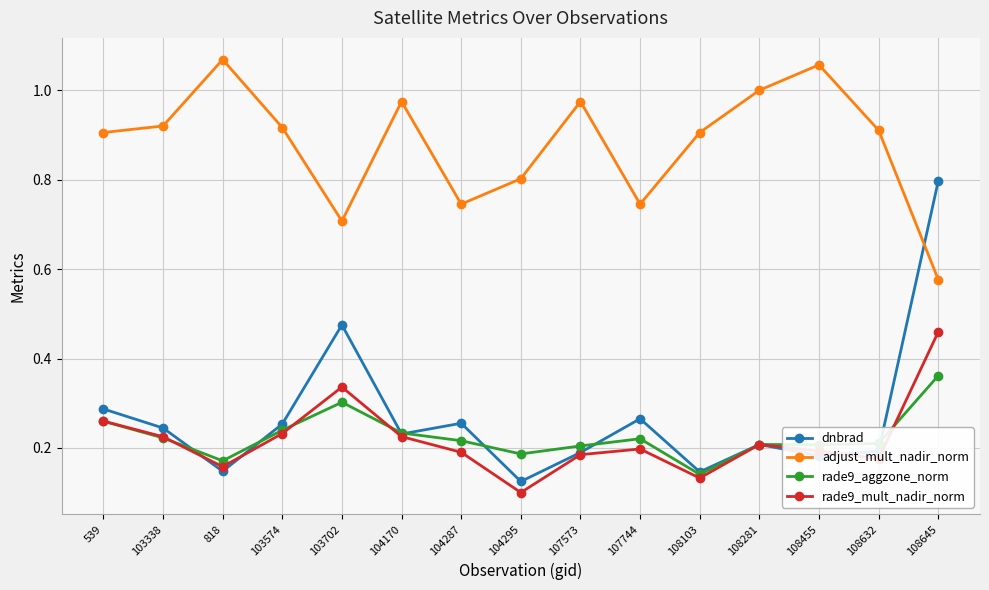

Which series has the largest total across all categories?

adjust_mult_nadir_norm